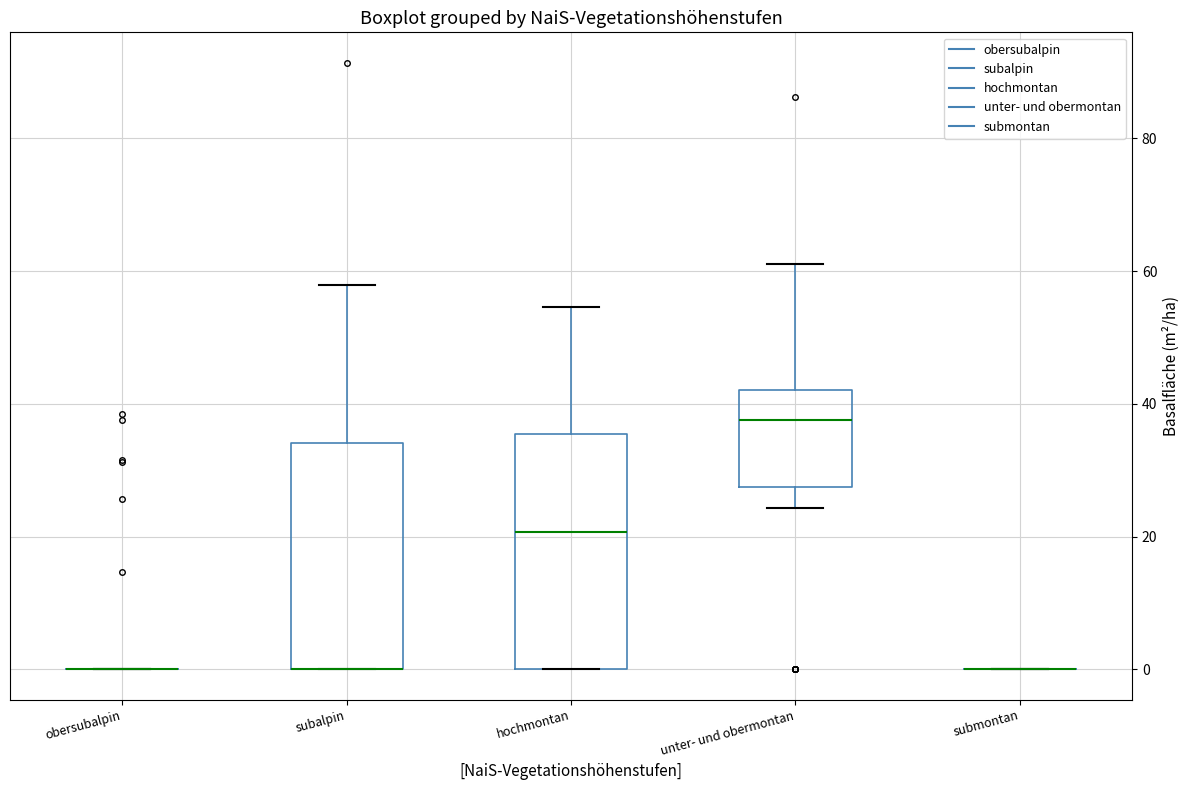

Reading left to right, read every box against the y-axis: the position of its median line, the range the box covers, and the ends of its whiskers. The values are not printed on the chart, so give them approximately, as read against the axis.

obersubalpin: box collapsed to a line at 0, whiskers 0 to 0
subalpin: median 0 (drawn on the box's lower edge), box 0 to 34, whiskers 0 to 58
hochmontan: median 20, box 0 to 36, whiskers 0 to 54
unter- und obermontan: median 38, box 28 to 42, whiskers 24 to 62
submontan: box collapsed to a line at 0, whiskers 0 to 0